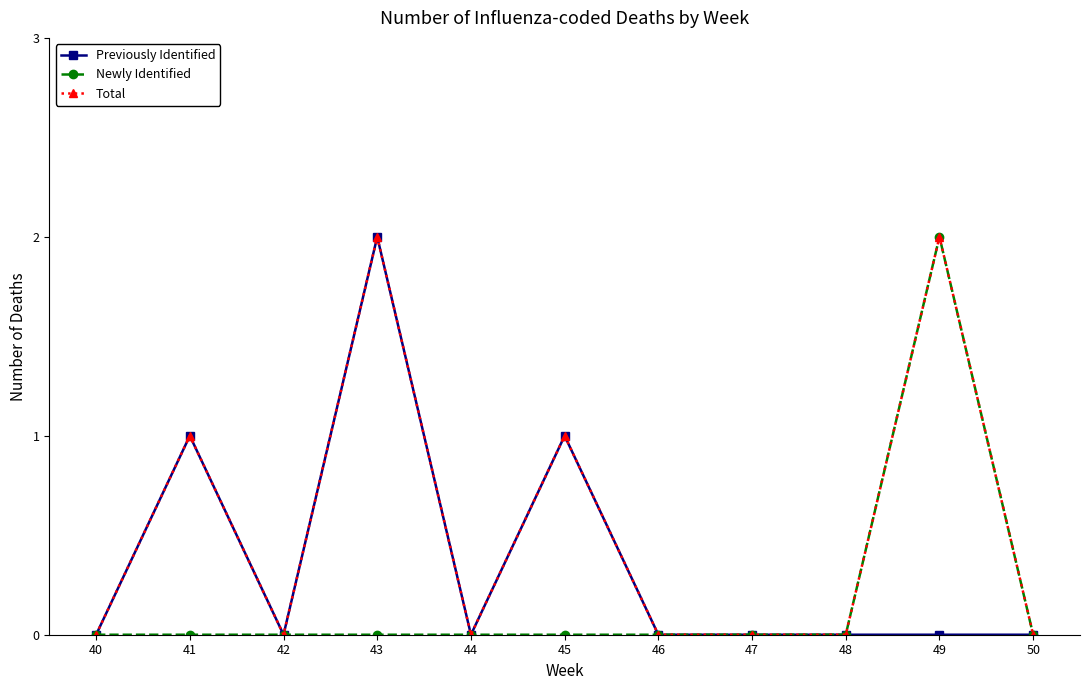

List the series in order of their overall mean, highest first.

Total, Previously Identified, Newly Identified